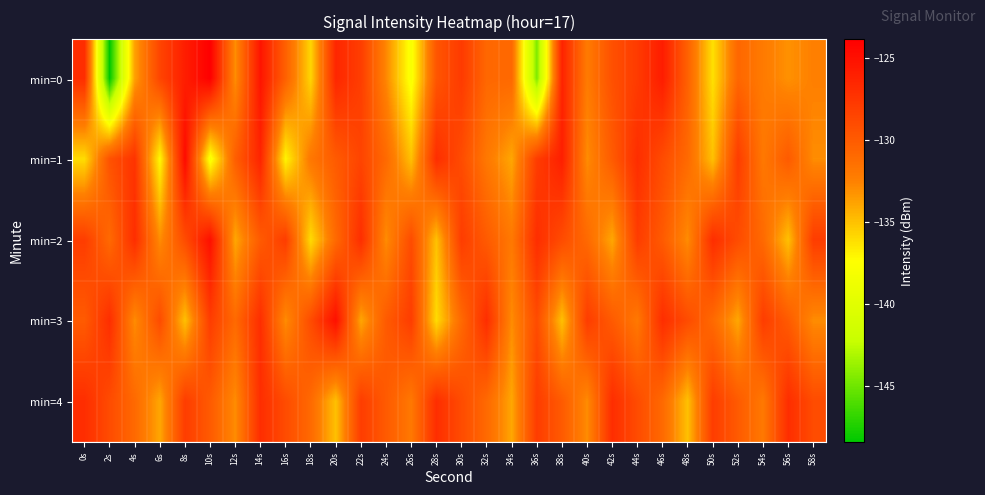

At which category is the sum across all series the highest?

14s